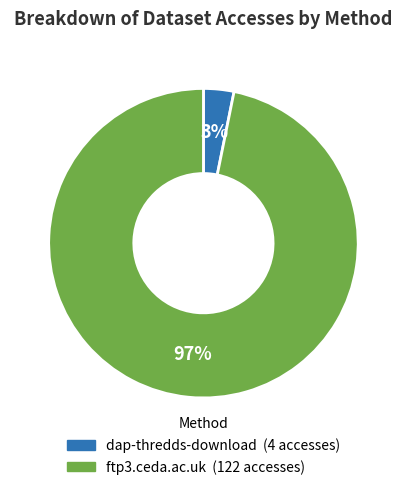

Rank the categories by value from highest to lowest.

ftp3.ceda.ac.uk, dap-thredds-download